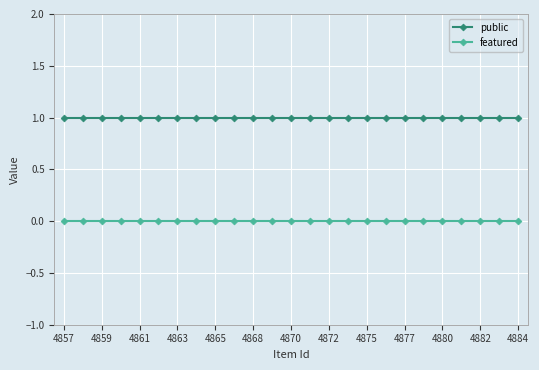

Which series has the largest total across all categories?

public